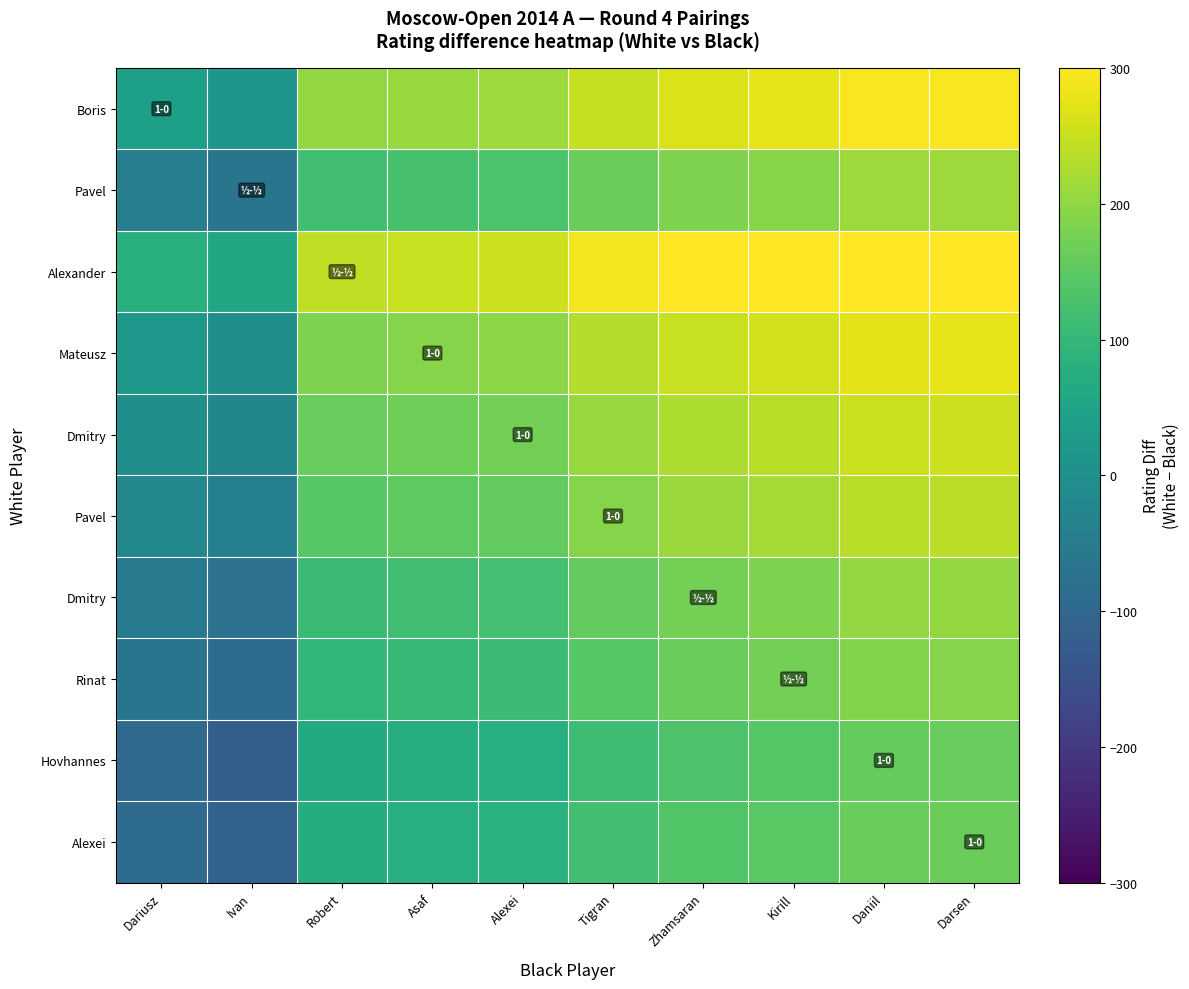

At which category is the sum across all series the highest?

Darsen